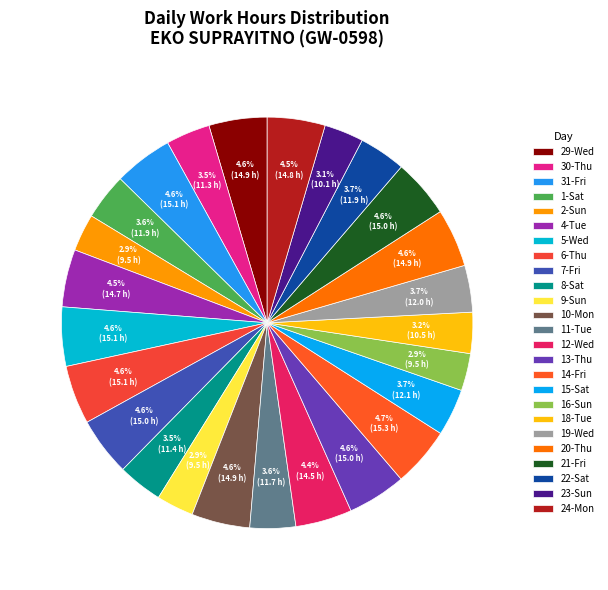

Which has a higher value, 21-Fri or 30-Thu?

21-Fri